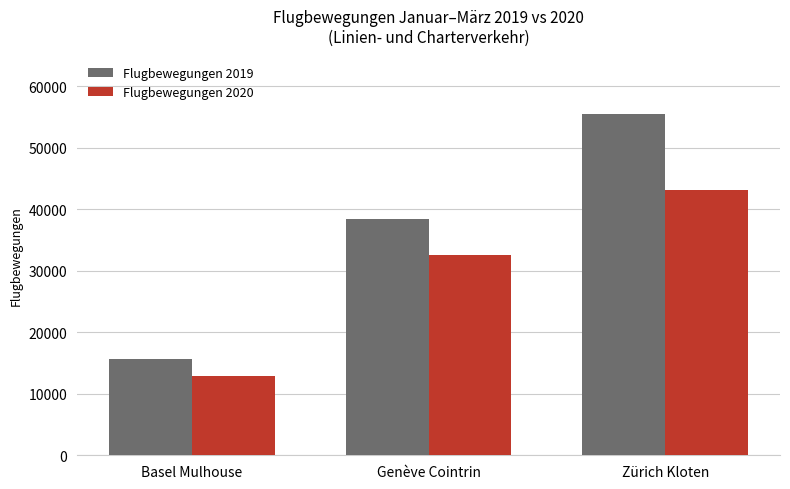

What is the average value of the Flugbewegungen 2020 series?

29577